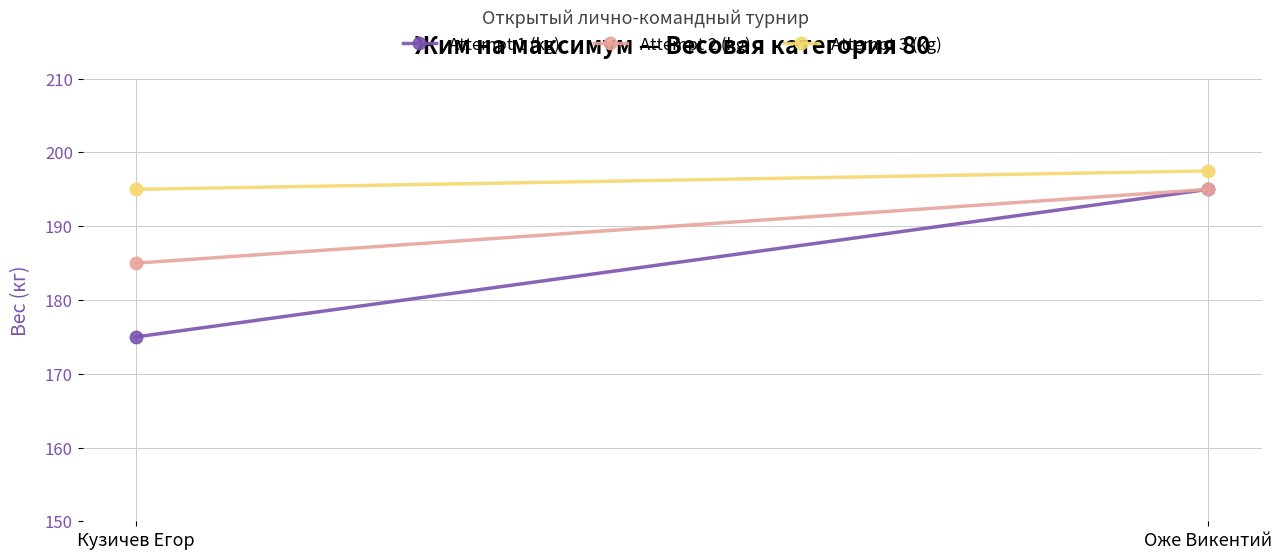

Which series has the largest range (max minus min)?

Attempt 1 (kg)